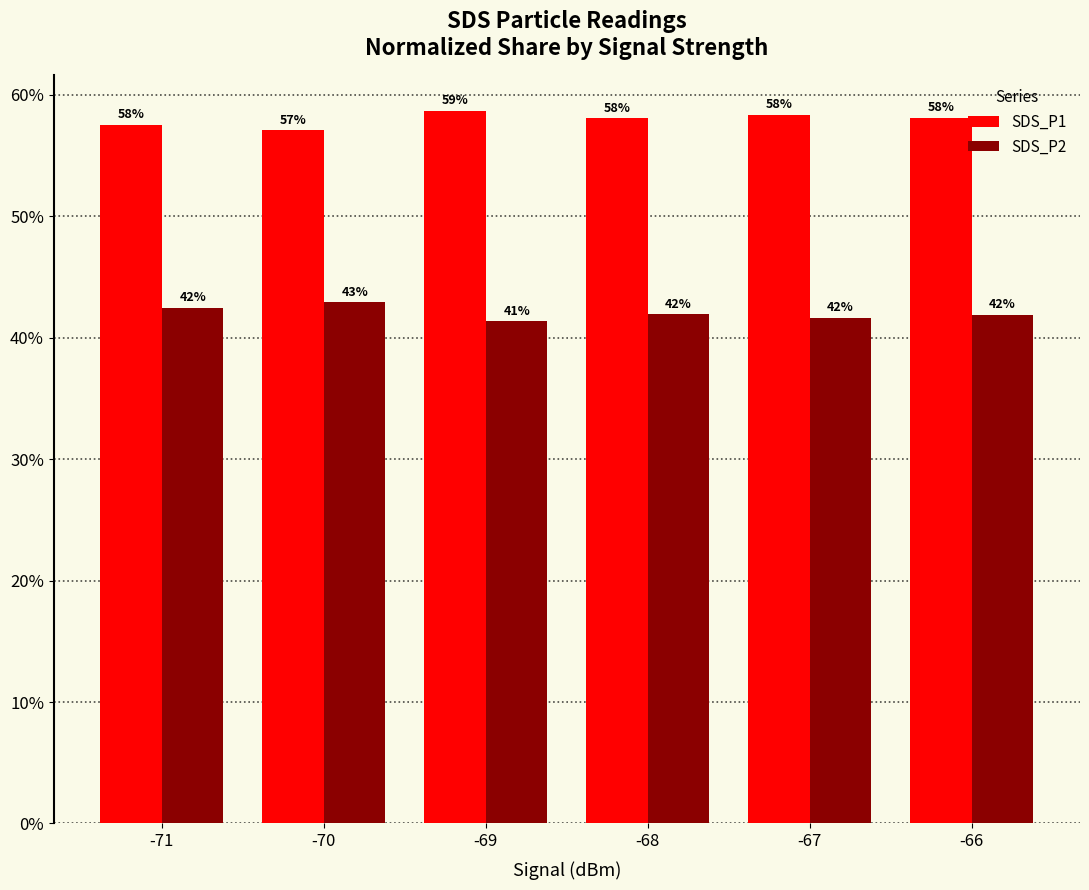

The value of SDS_P2 at -68 is 41.9. True or false?

True